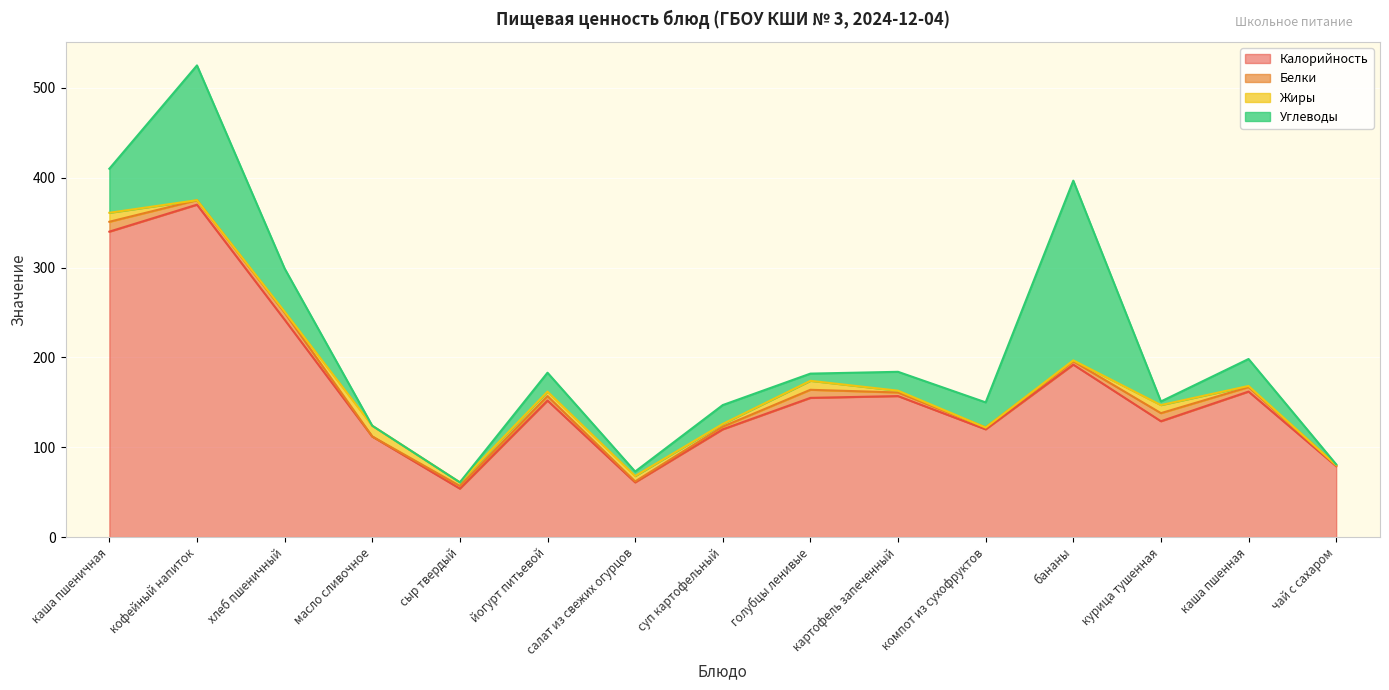

In Углеводы, how many points are higher than both neighbors (excluding endpoints)?

5